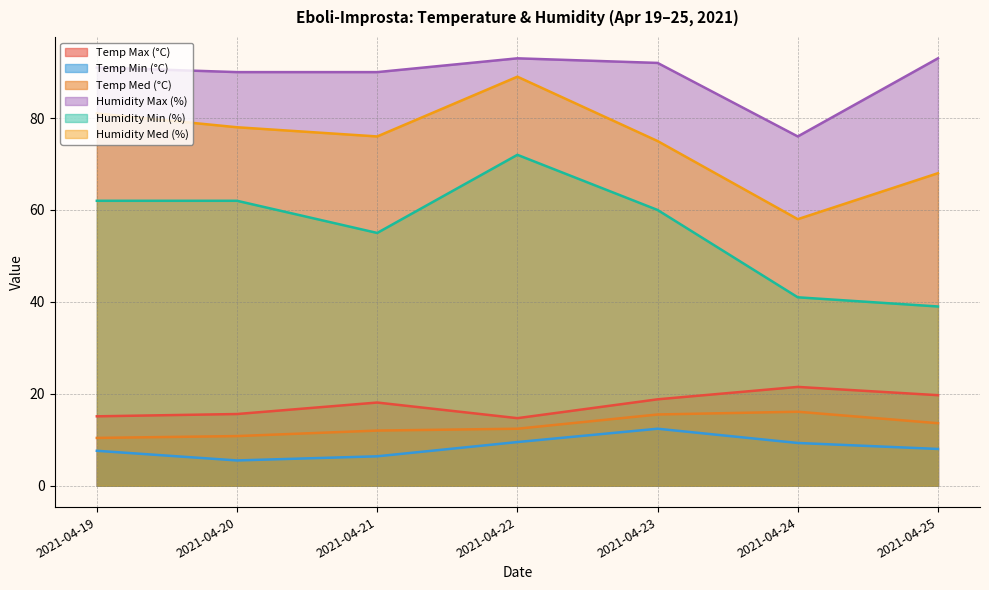

How many interior local valleys does the Humidity Med (%) series have?

2